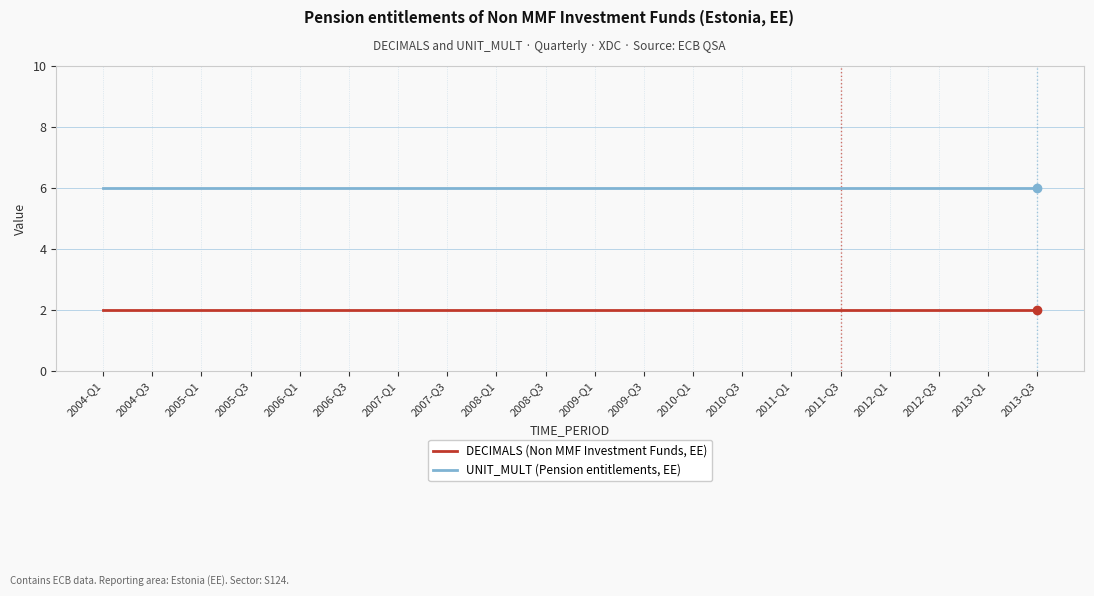

True or false: UNIT_MULT (Pension entitlements, EE) and DECIMALS (Non MMF Investment Funds, EE) cross at least once.

False